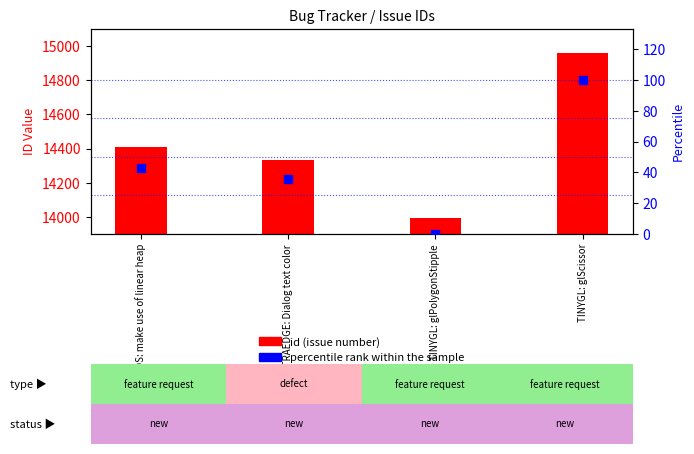

Which series has the largest Y range (max minus min)?

id (issue number)